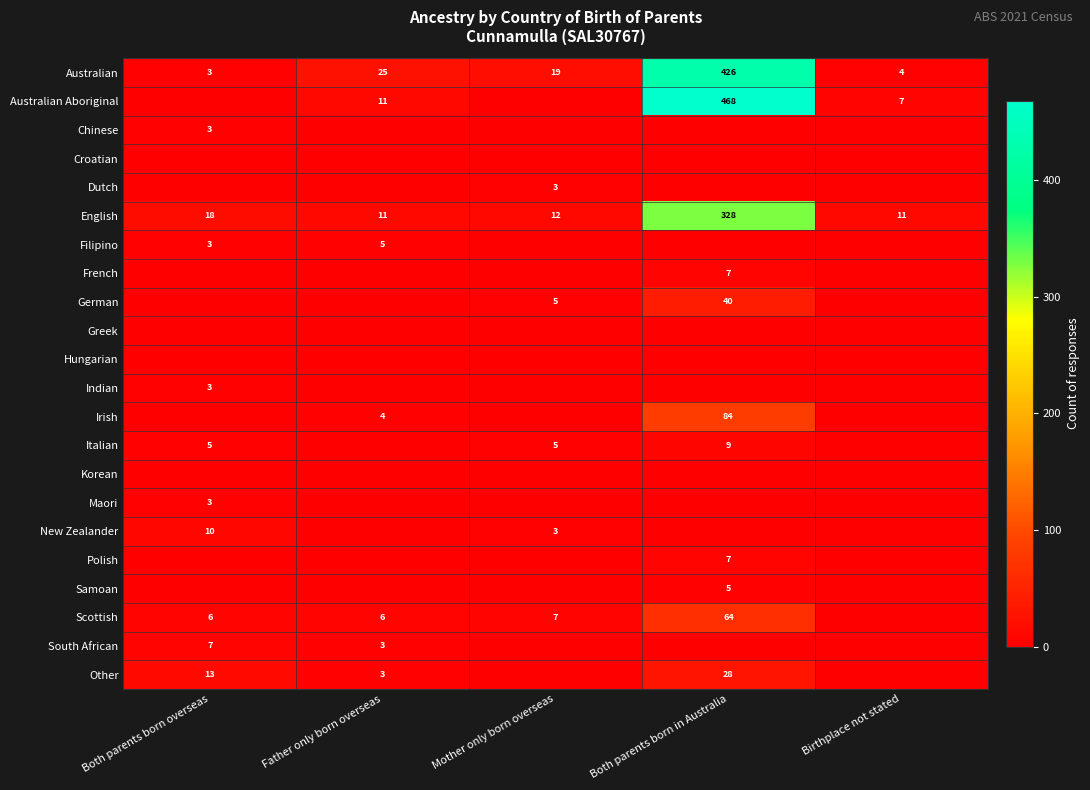

What is the sum of the Australian values at Mother only born overseas and Both parents born overseas?

22